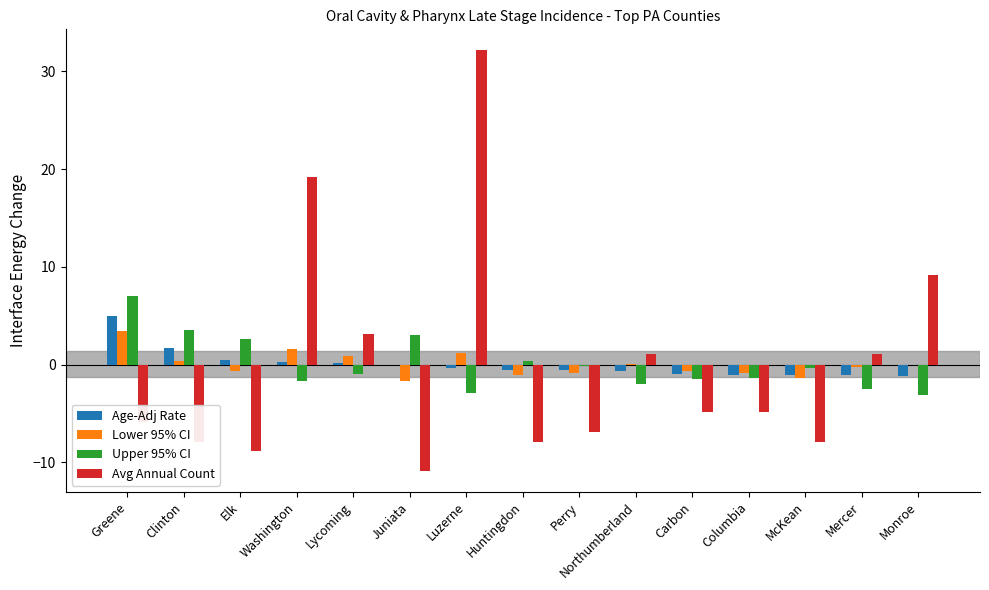

Read the Age-Adj Rate value at Elk.

0.5